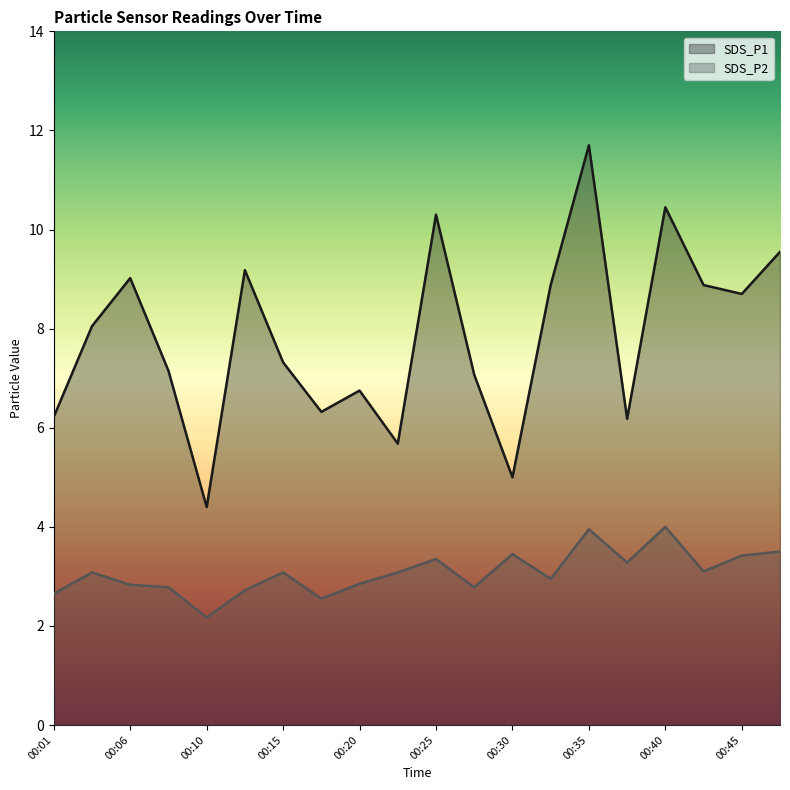

How many lines are shown in the chart?

2